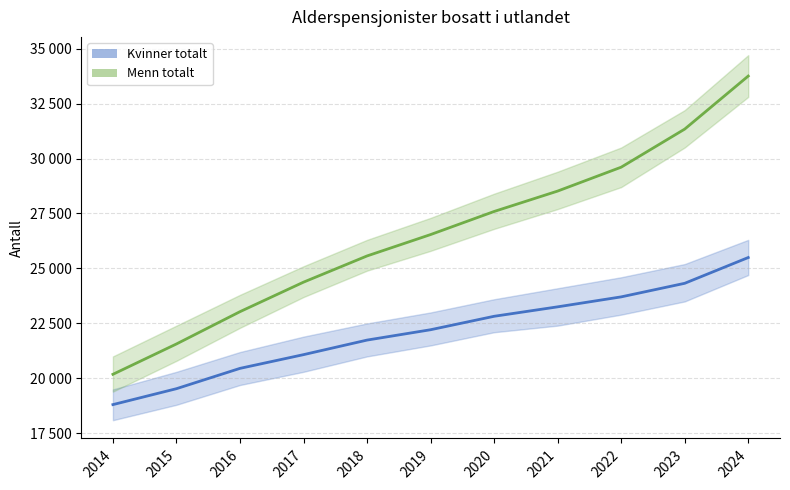

Is this an area chart (filled region under the line)?

No